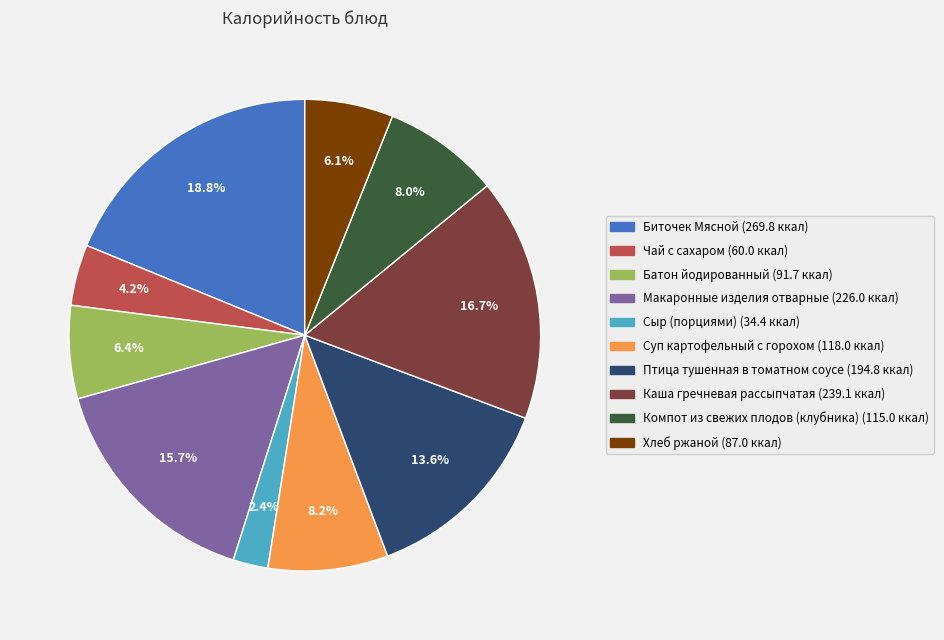

To the nearest percent, what is the average slice percentage?

10%